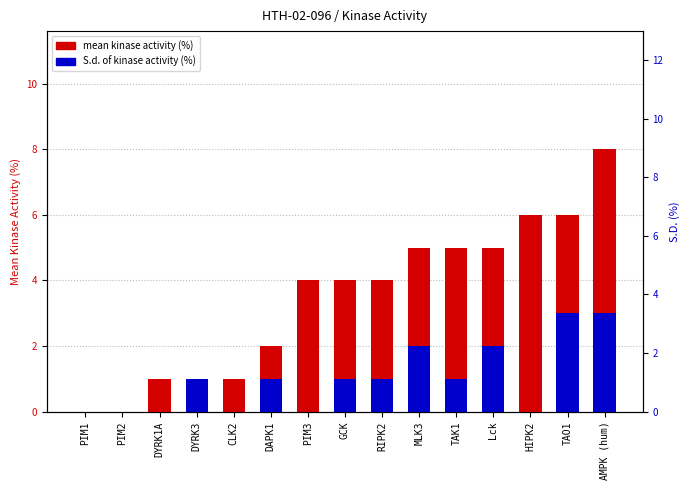

True or false: mean kinase activity (%) has a value of 6 at HIPK2.

True